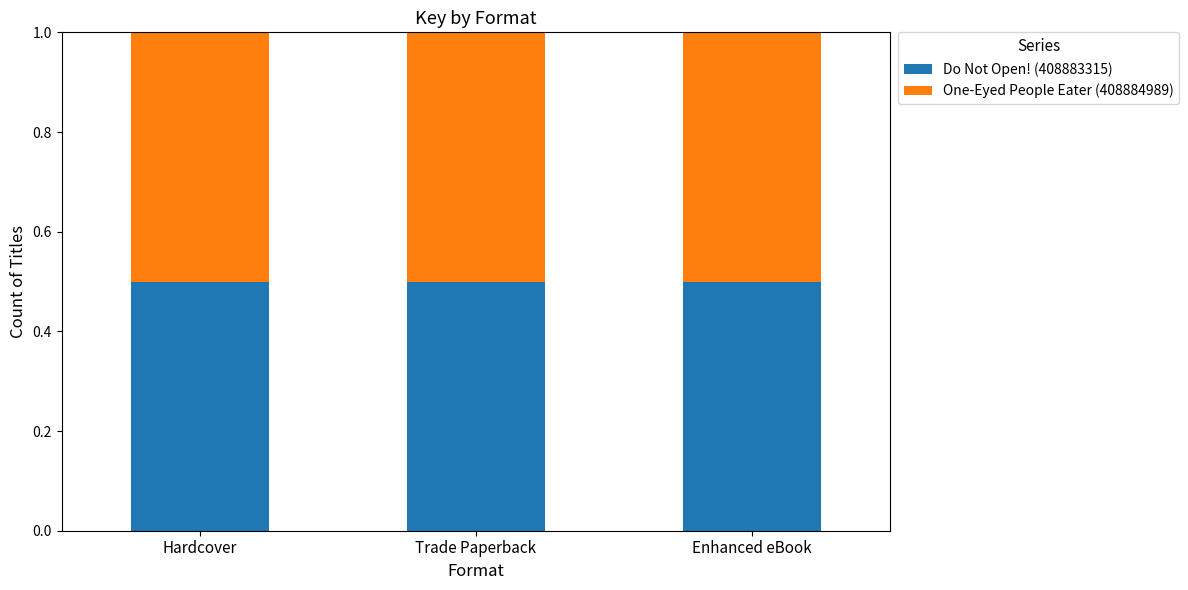

What is the sum of all Do Not Open! (408883315) values?

1.5